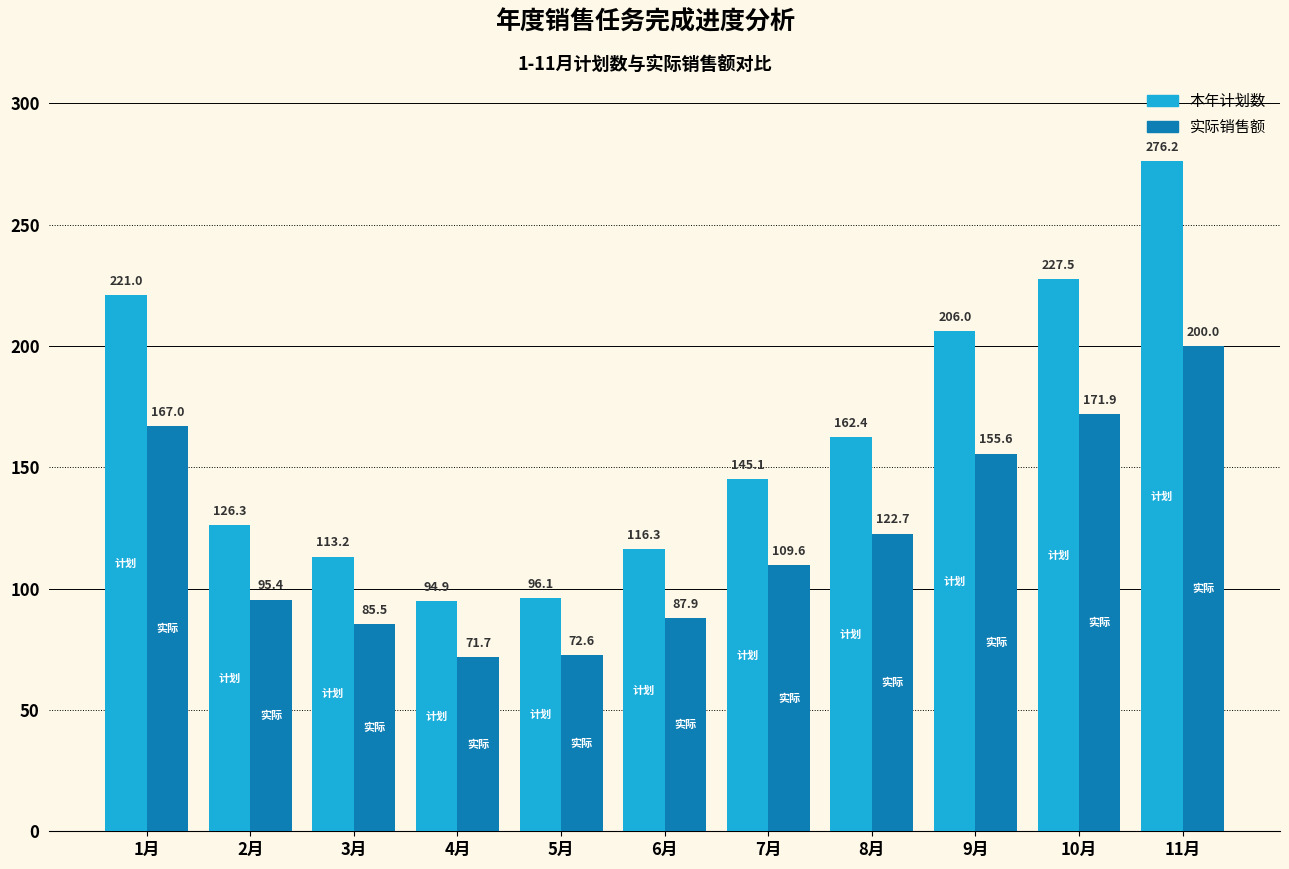

Does the chart contain stacked bars?

No